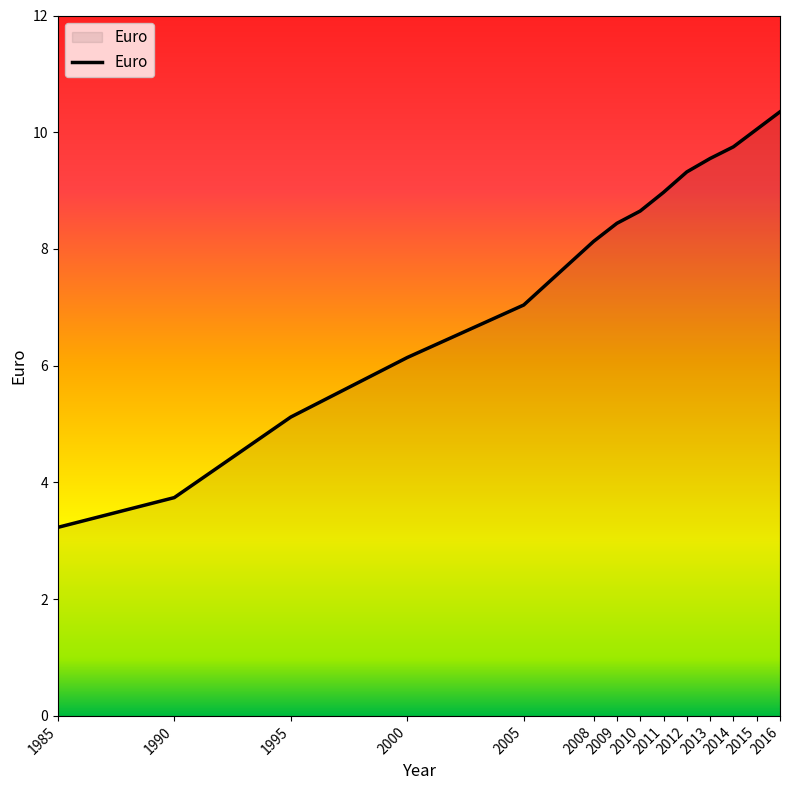

The value at 1990 is 4.9. True or false?

False